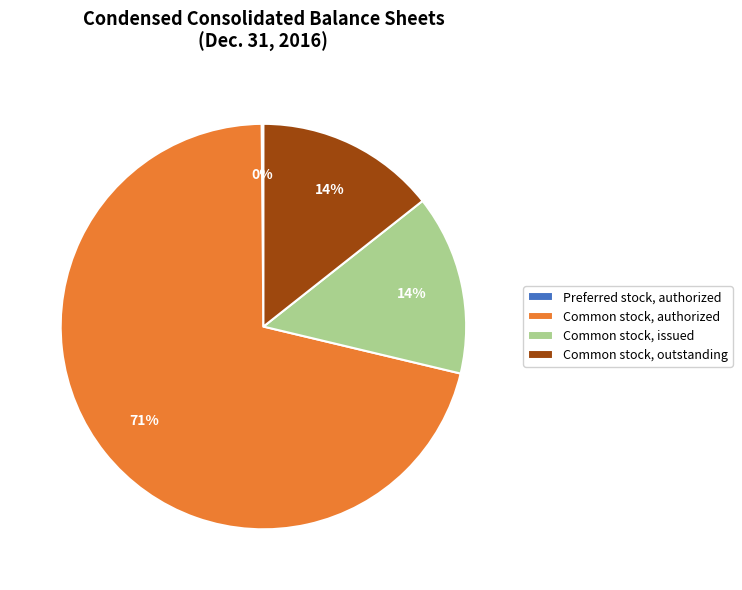

Does Common stock, issued represent more than half of the total?

No